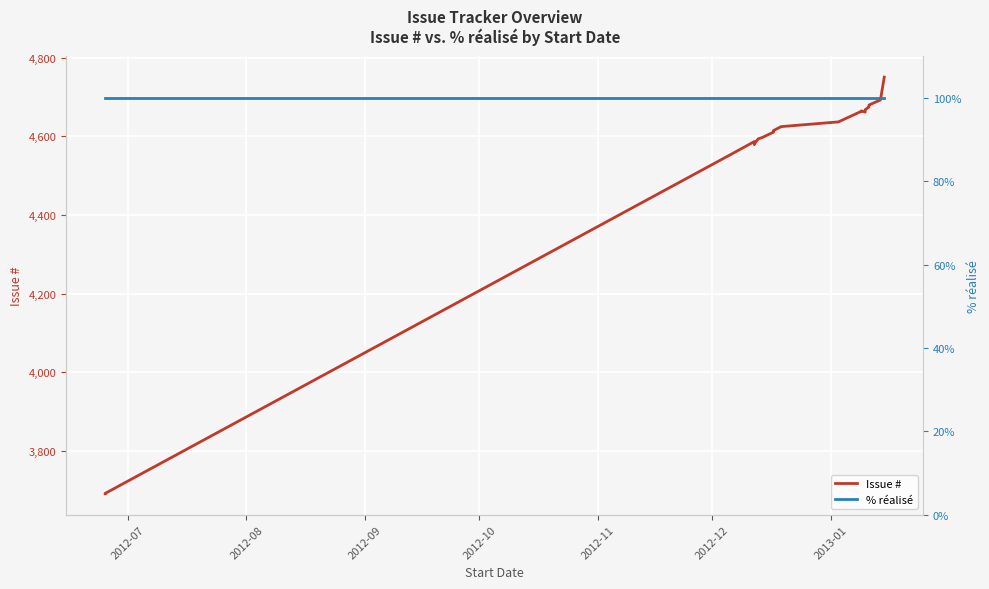

Which label corresponds to the smallest value in the chart?

2012-07